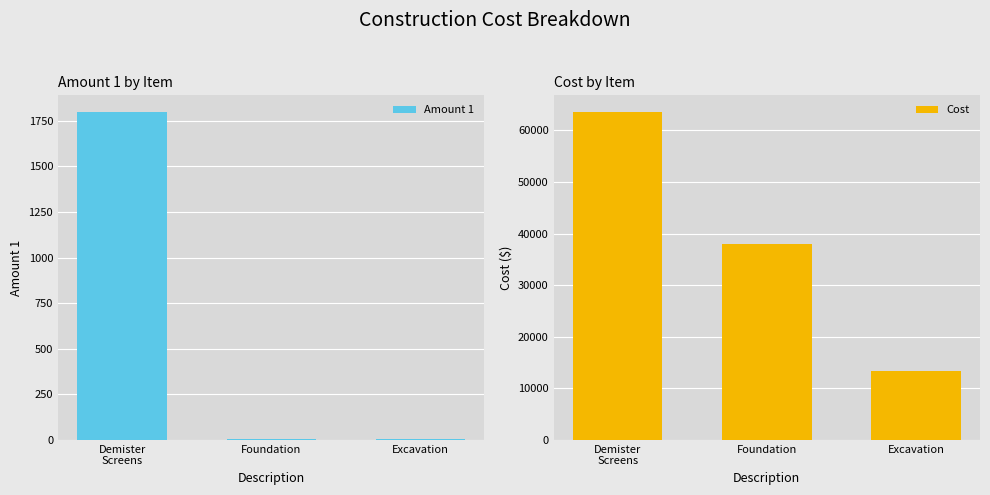

At which category does the chart reach its minimum across all series?

Foundation